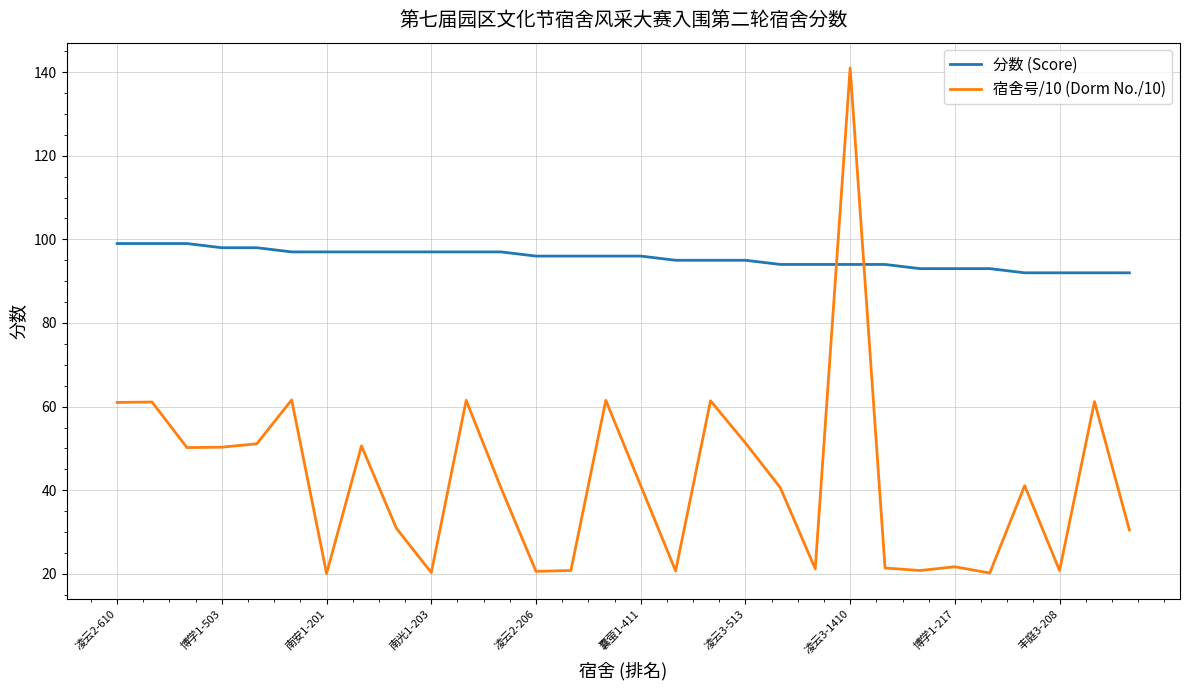

Rank the series by their maximum value, from lowest to highest.

分数 (Score), 宿舍号/10 (Dorm No./10)